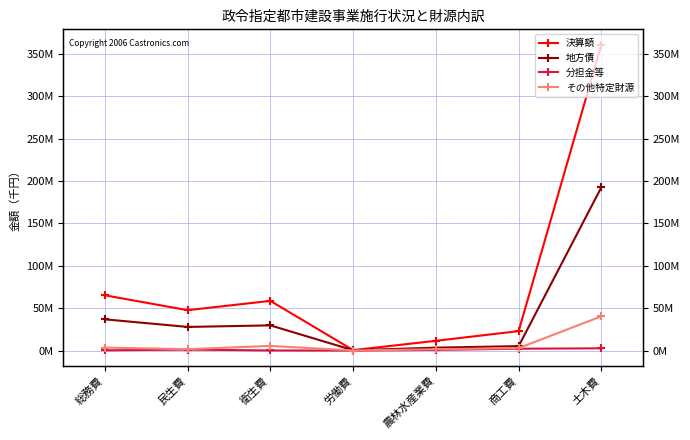

At which label does 決算額 reach its minimum?

労働費